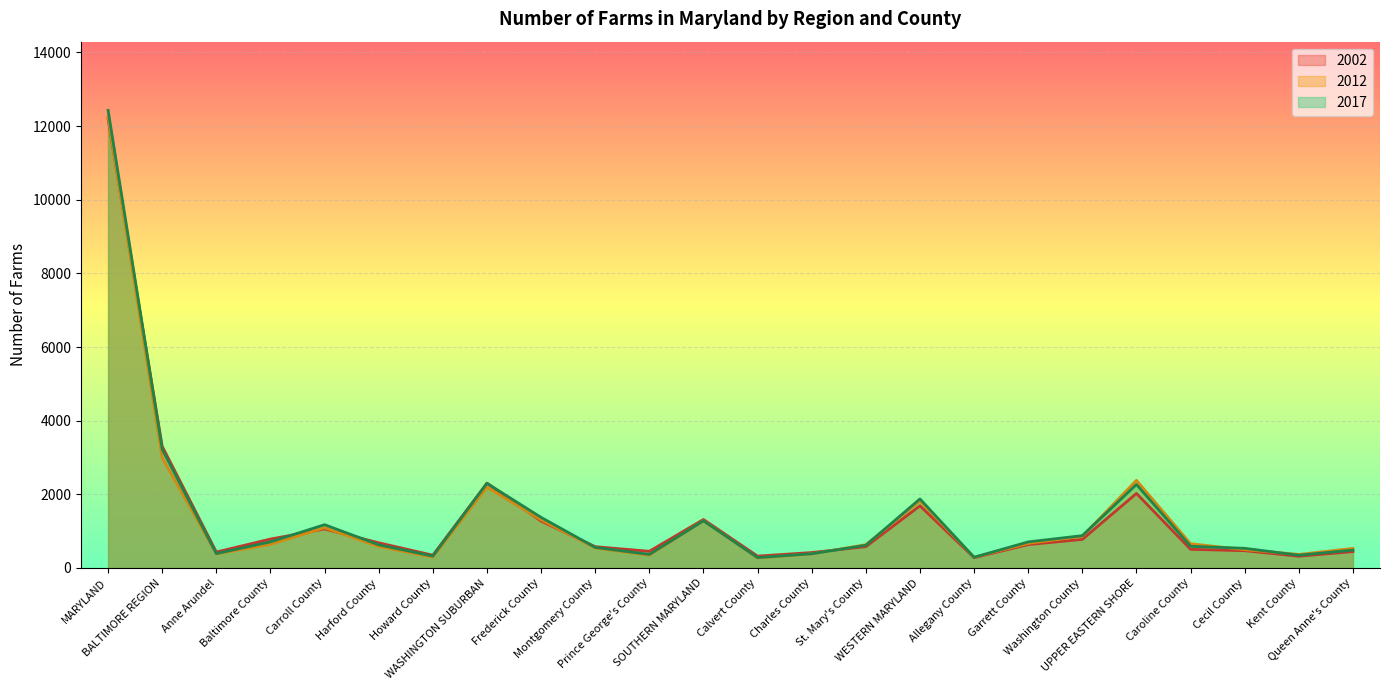

What is the total value across all series at Caroline County?

1752